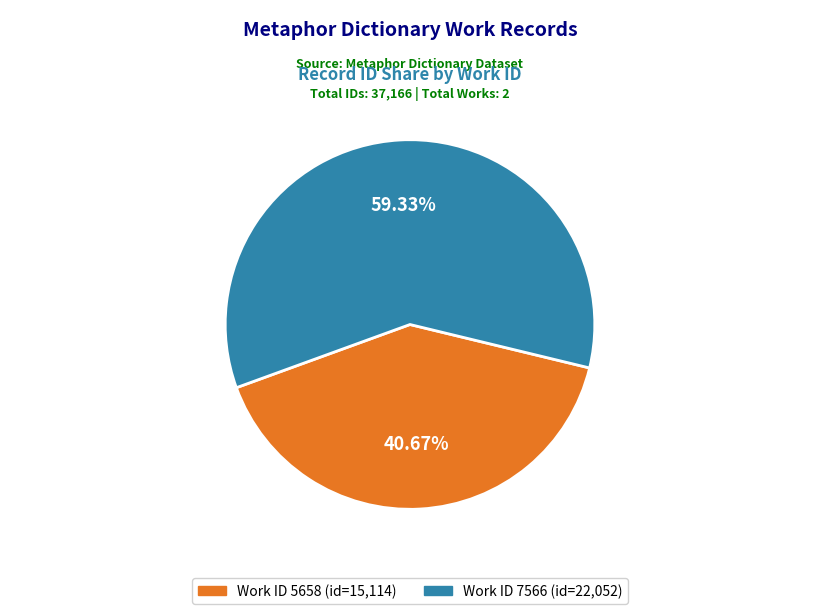

How many segments does this pie chart have?

2